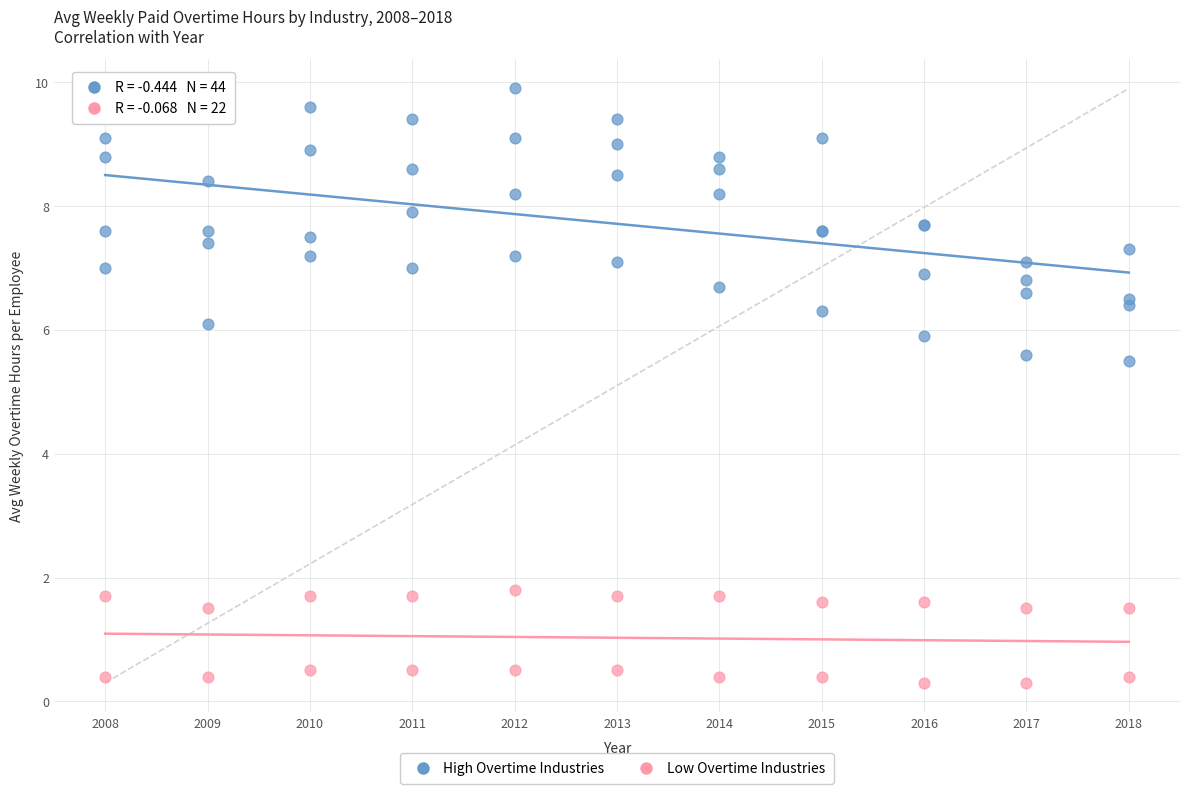

Which series contains the lowest Y value?

Low Overtime Industries